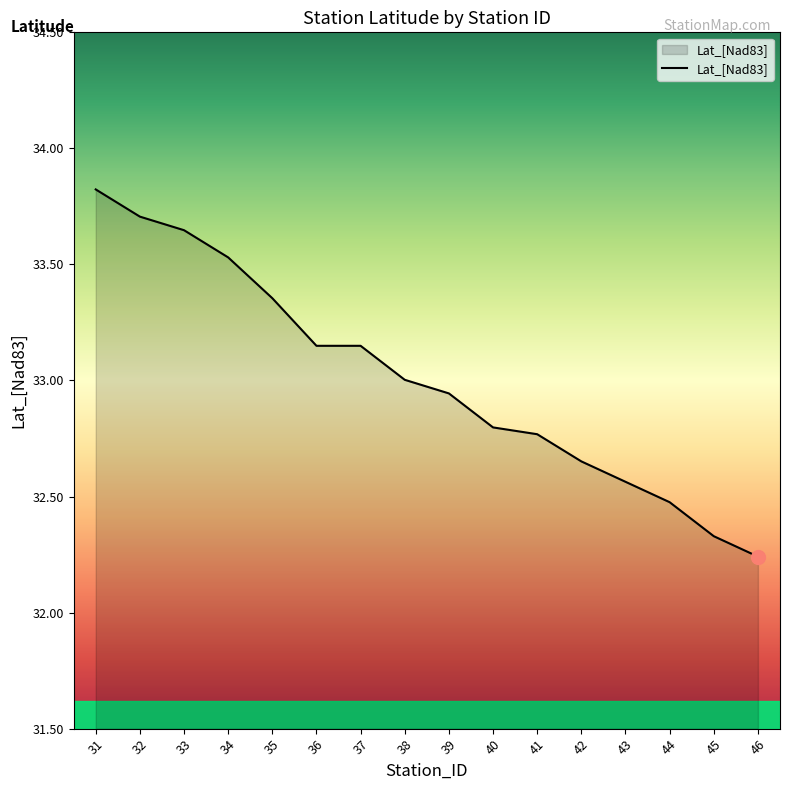

How many lines are shown in the chart?

1